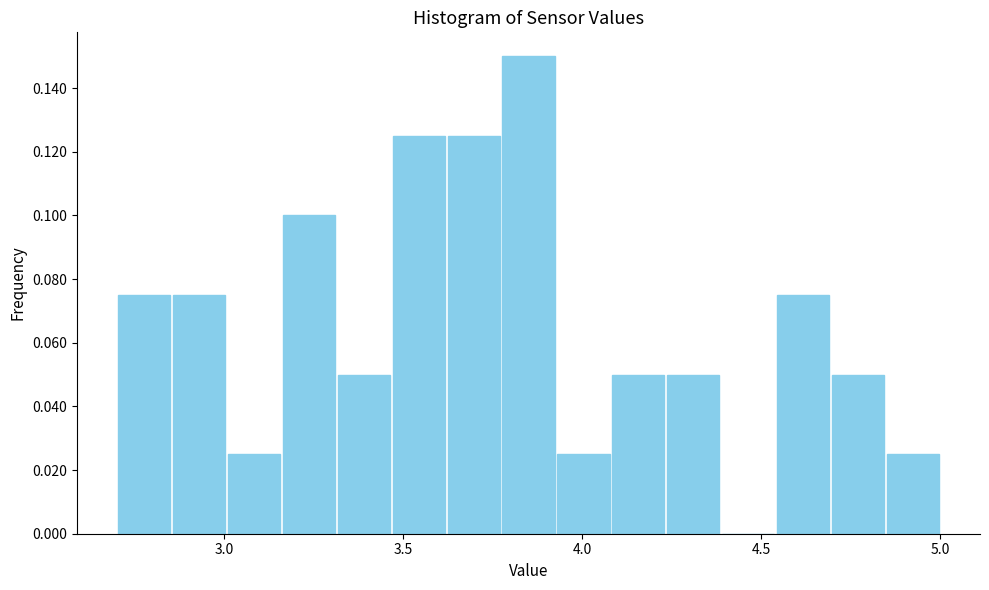

Read against the x-axis, roughly where is the centre of the tallest bar?

3.85